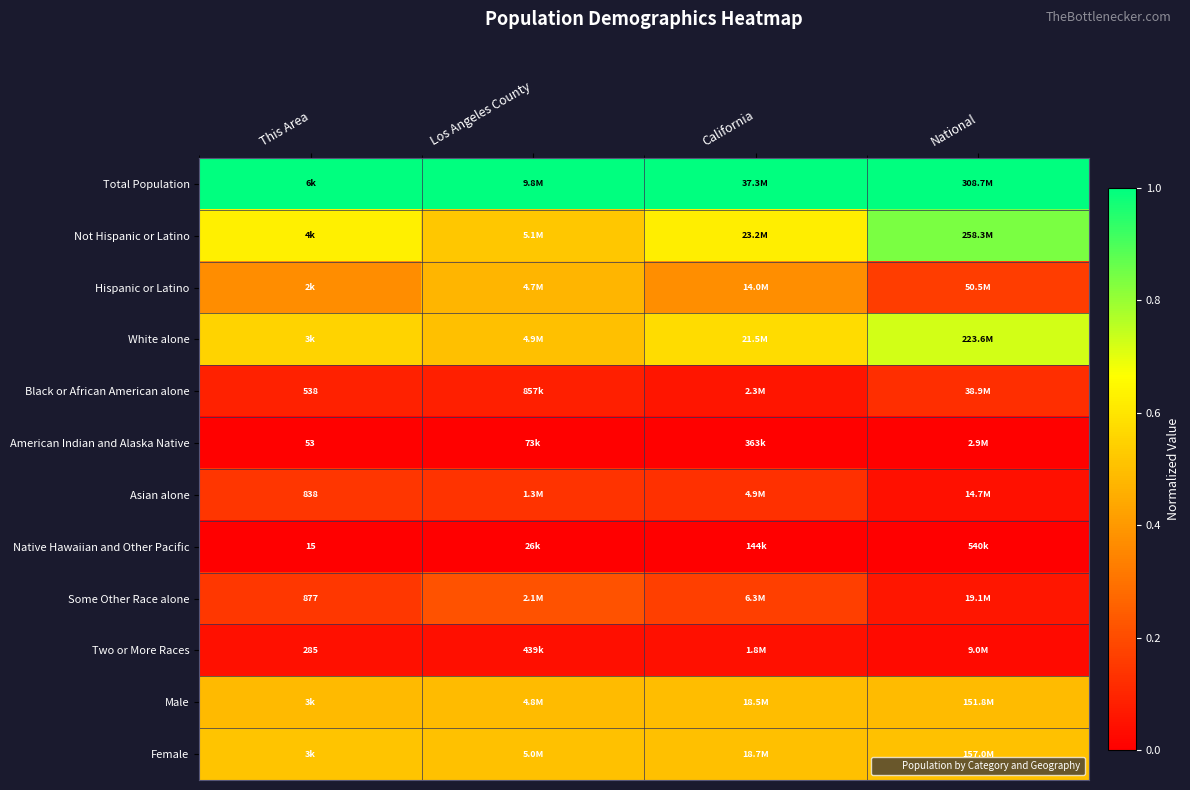

List the series in order of their peak value, highest first.

Total Population, Not Hispanic or Latino, White alone, Female, Male, Hispanic or Latino, Some Other Race alone, Asian alone, Black or African American alone, Two or More Races, American Indian and Alaska Native, Native Hawaiian and Other Pacific